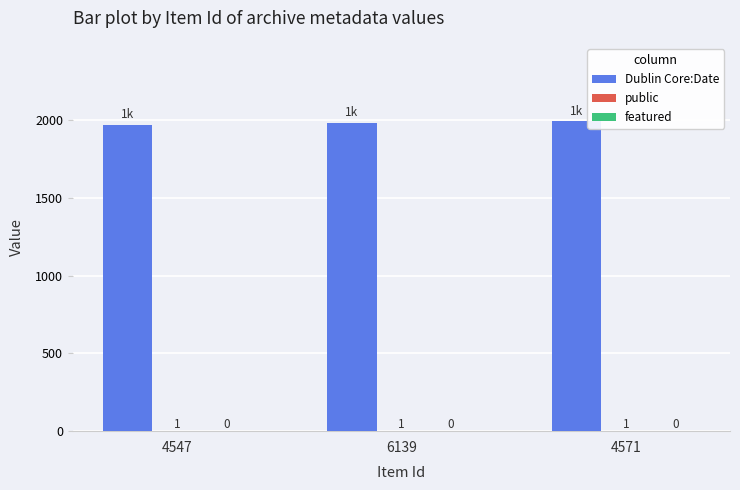

Count the number of categories in the chart.

3